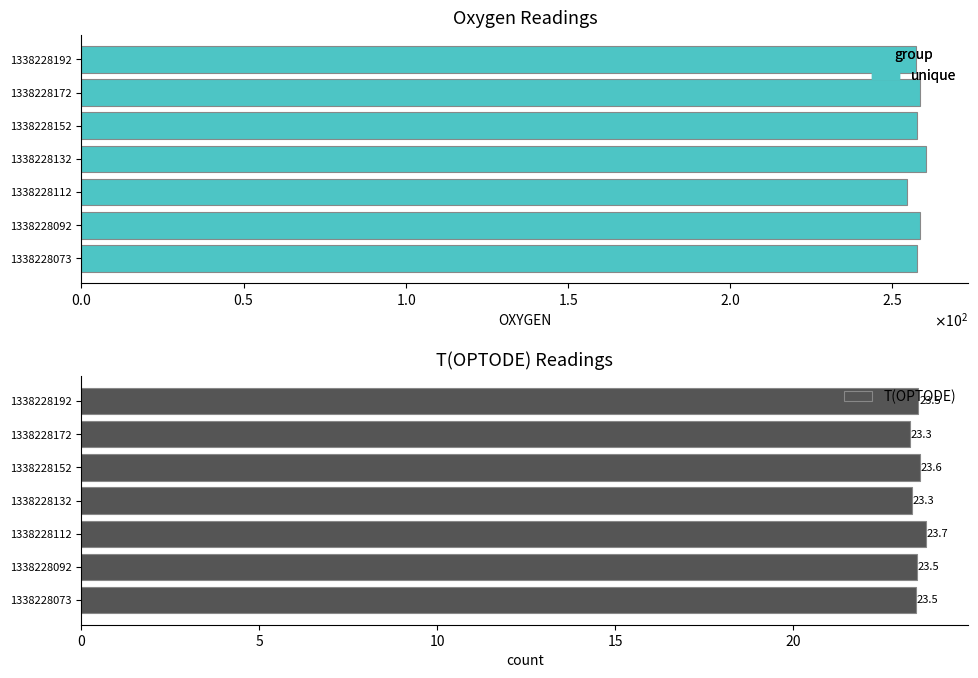

What is the sum of all T(OPTODE) values?

164.4